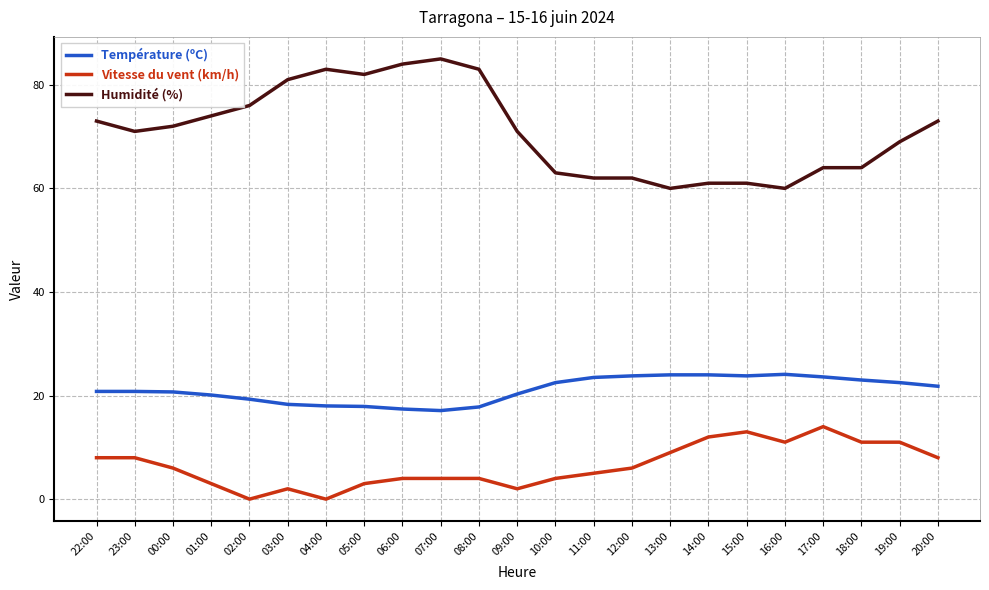

What are all the series names shown in the legend?

Température (ºC), Vitesse du vent (km/h), Humidité (%)